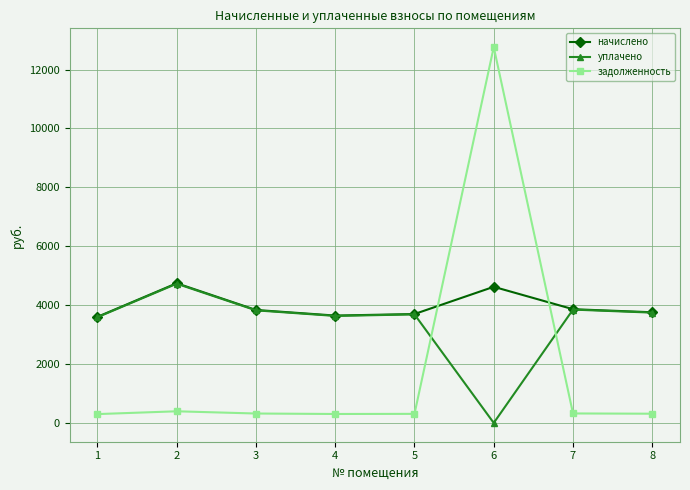

What is the value of the задолженность point at the 5th from the left?

308.2